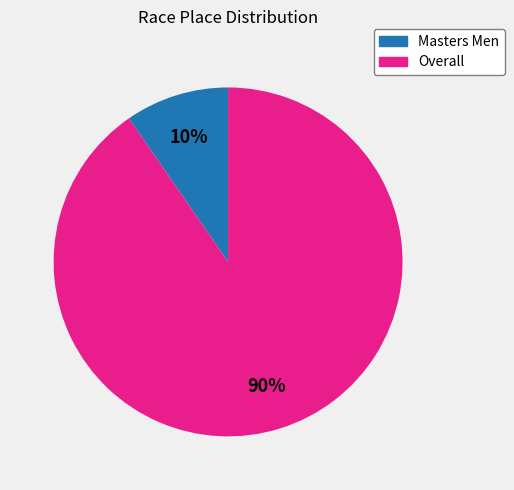

Between Masters Men and Overall, which is larger?

Overall